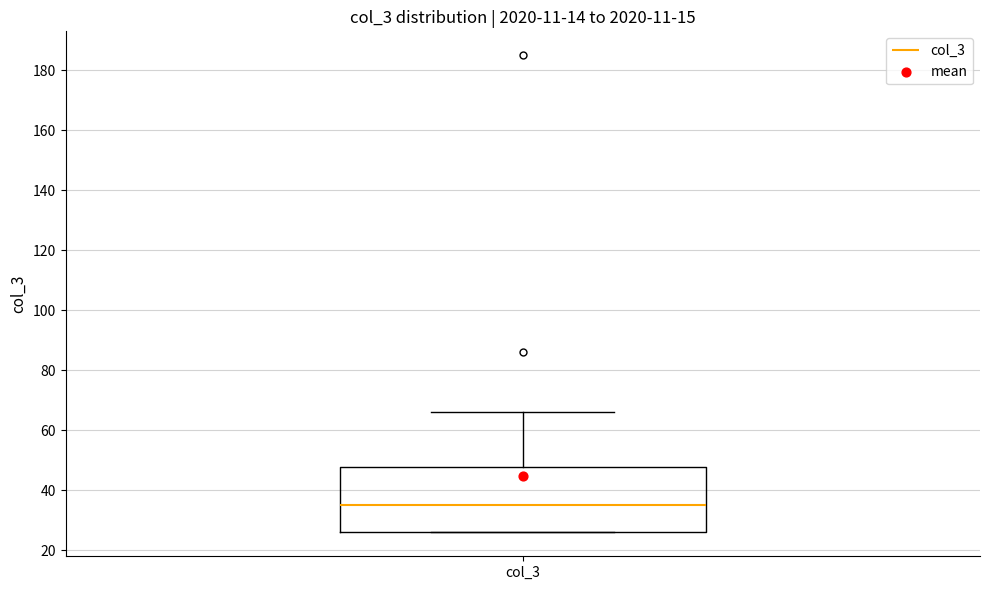

Transcribe this box plot: give where the median line is, the range the box spans, and where the two whiskers end, as read against the y-axis. The values are not printed on the chart, so give them approximately, as read against the axis.

median 36, box 26 to 48, whiskers 26 to 66